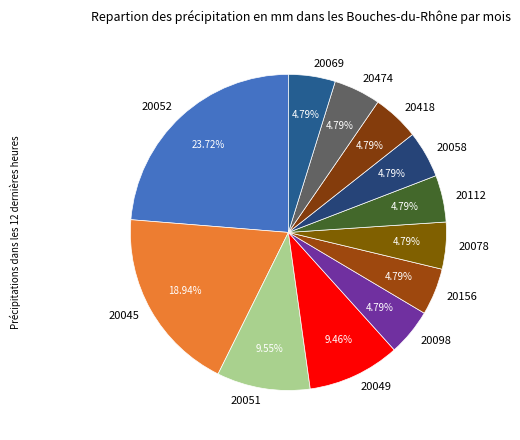

Combined, do 20078 and 20474 account for over 50%?

No